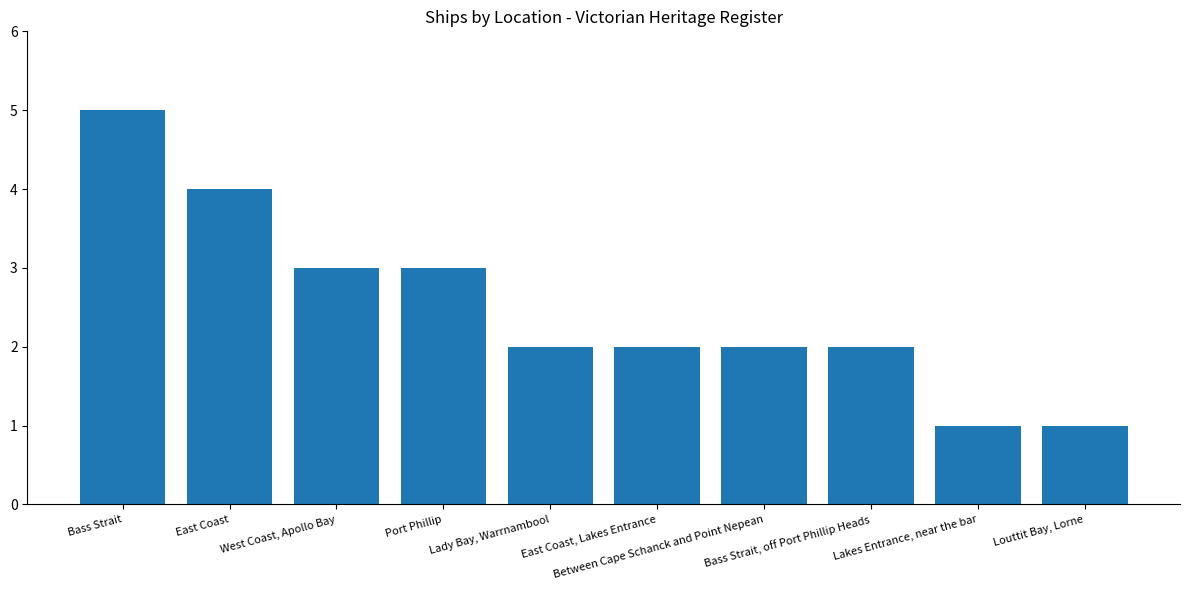

Count the values in the range 2 to 3.

6